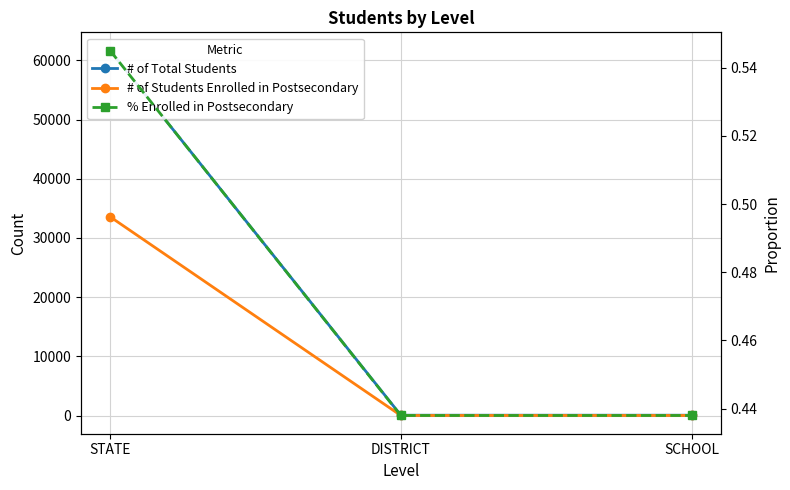

At how many categories does at least one series exceed 40420?

1